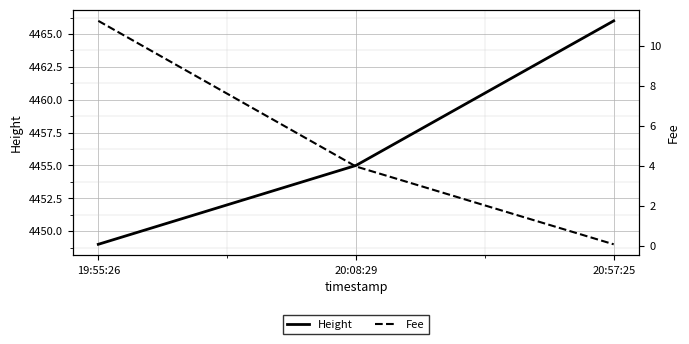

What is the average value of the Height series?

4456.7